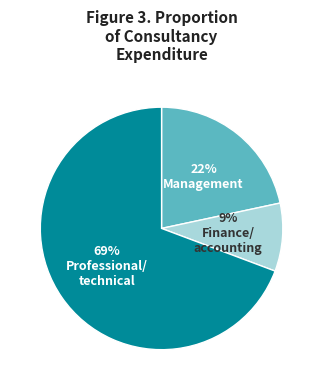

Is there any slice that represents more than half of the pie?

Yes